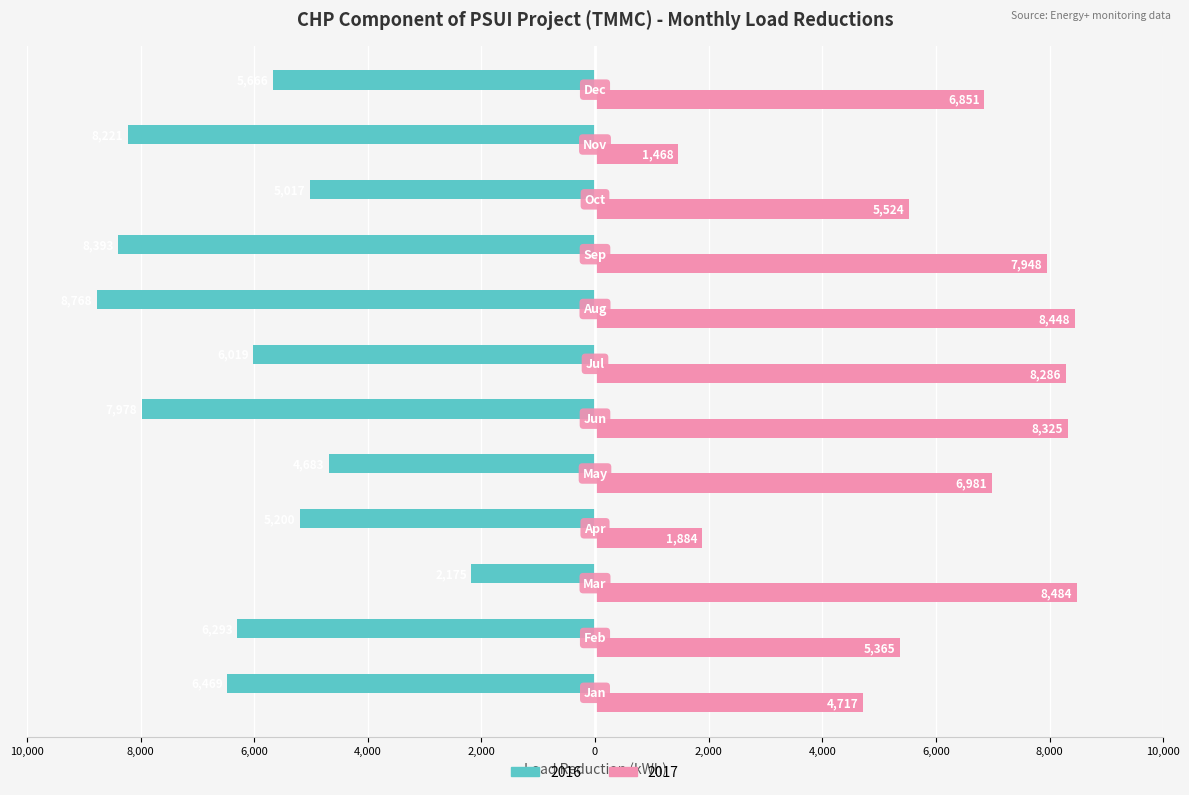

What are all the series names shown in the legend?

2016, 2017